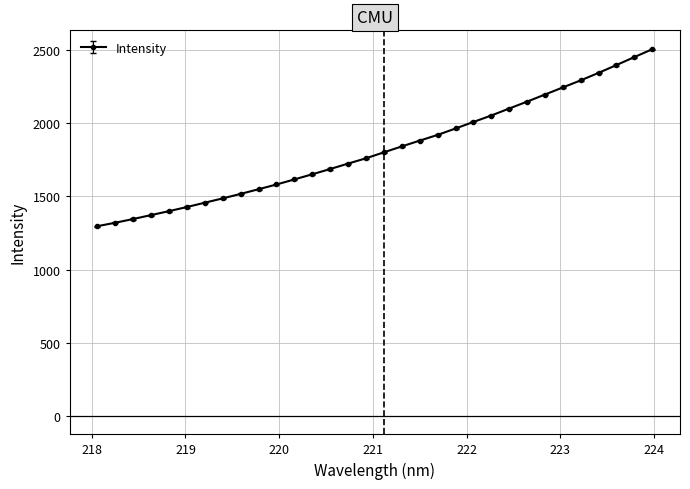

What is the value of the 20th point from the left?

1920.9